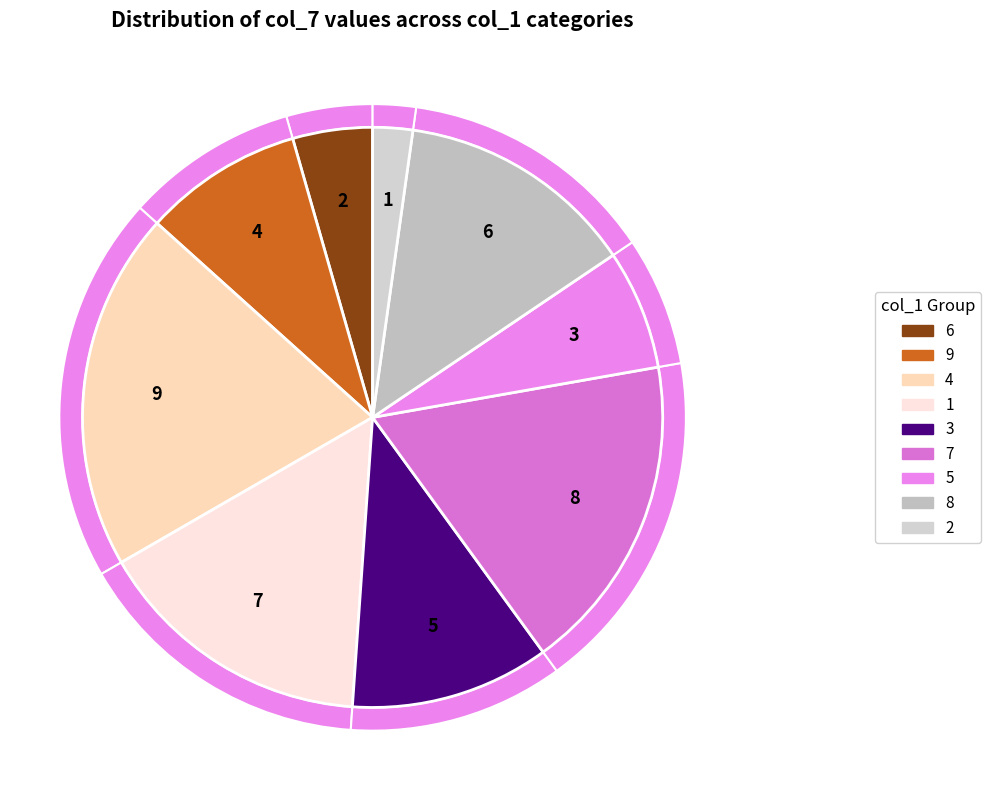

Between 7 and 2, which is larger?

7